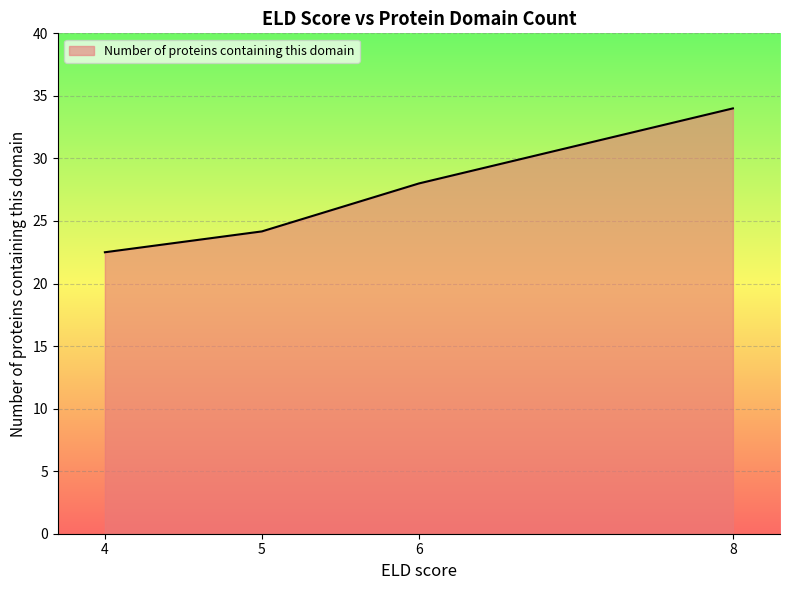

What is the difference between the second highest and second lowest values?

3.8